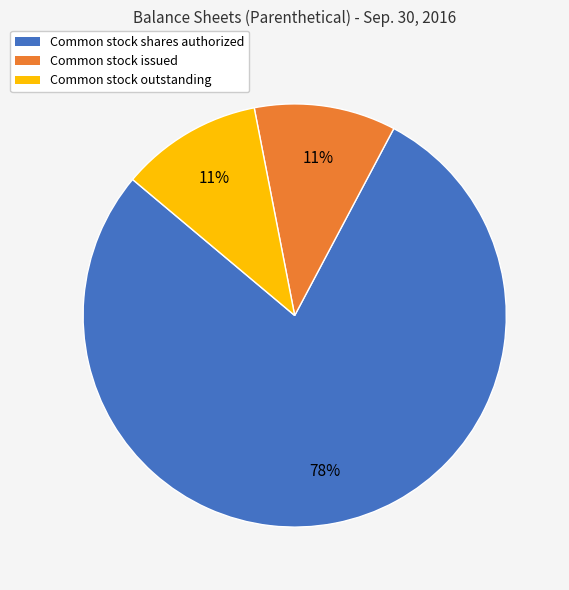

How many slices are in this pie chart?

3